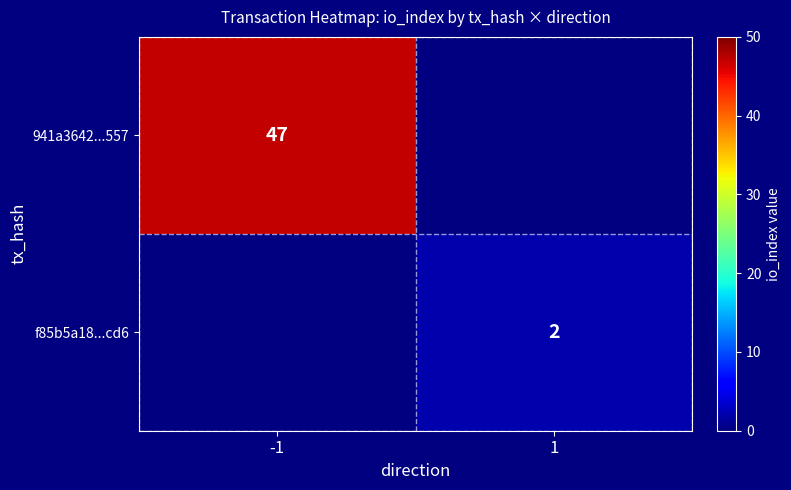

Is it true that f85b5a18...cd6 equals 1 at 1?

False